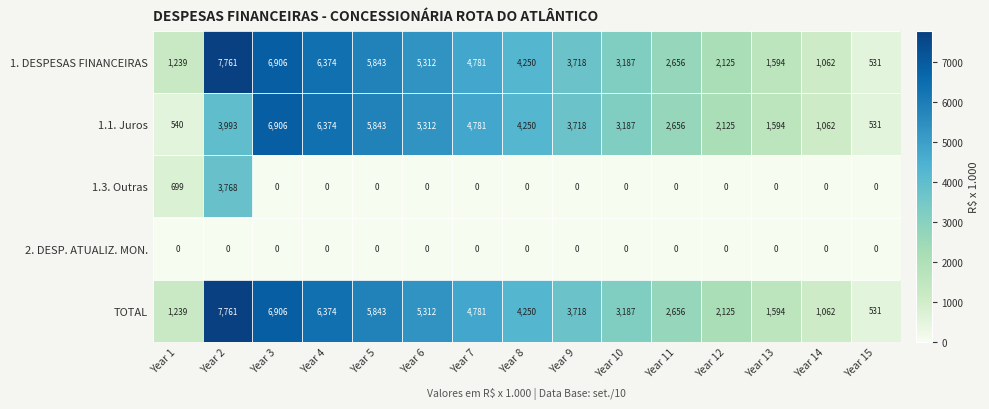

Where does the 1.1. Juros series first go above 3718?

Year 2